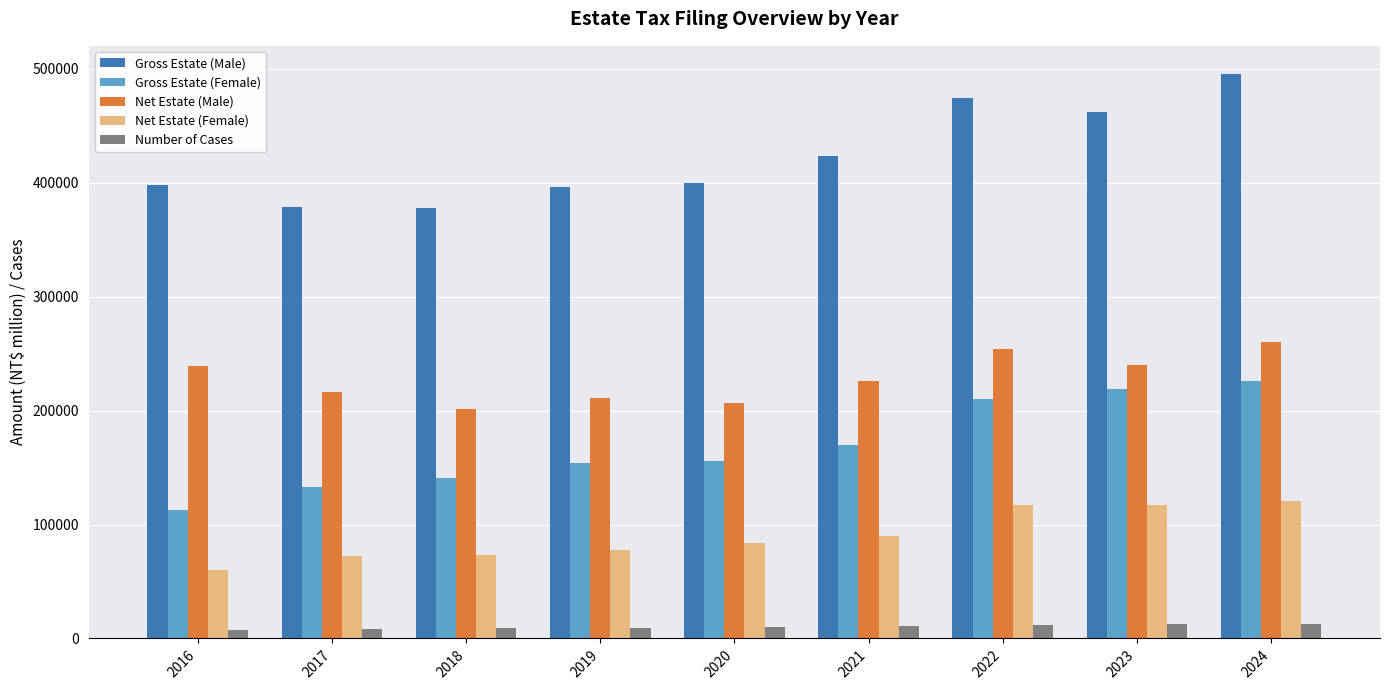

What is the minimum value shown in the chart?

7779